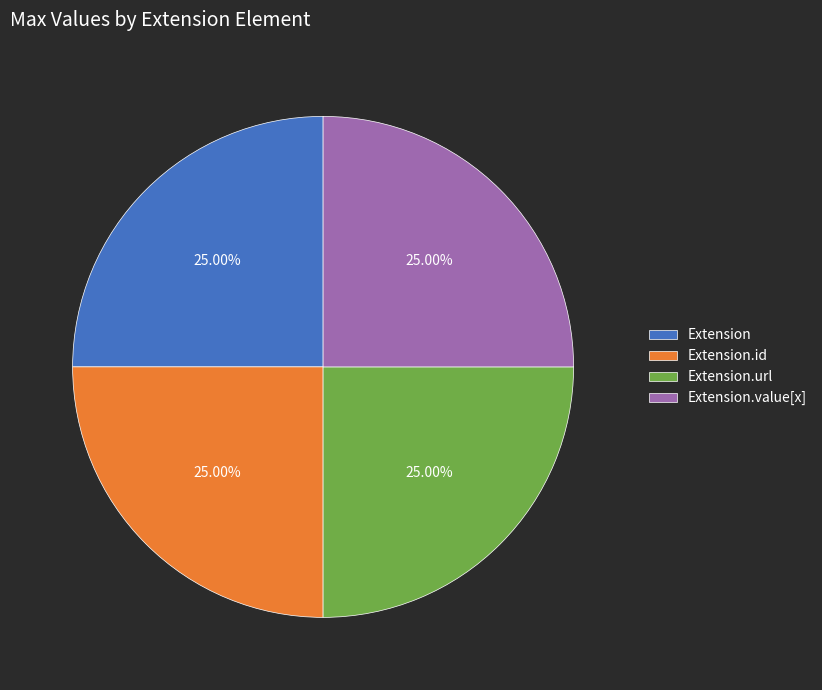

Does Extension.url account for over 50% of the chart?

No